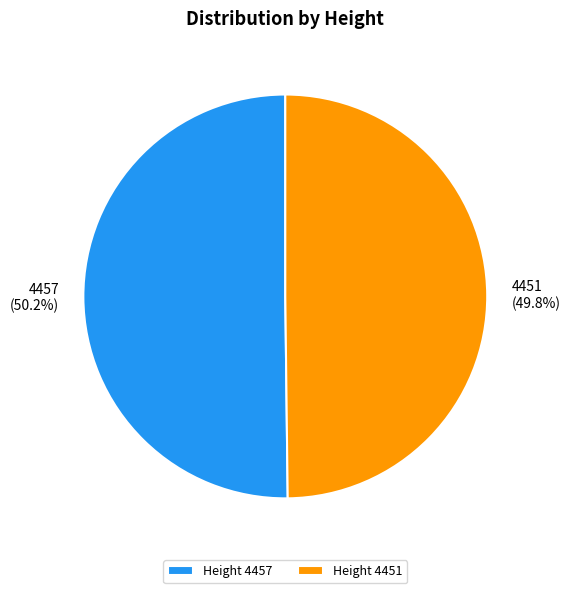

Do 4451 and 4457 together represent more than half of the pie?

Yes